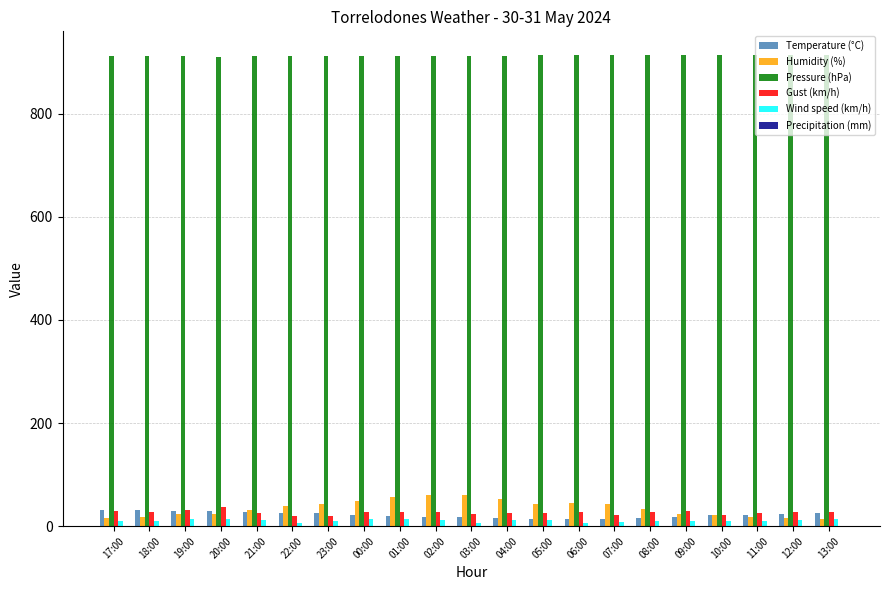

At how many categories does at least one series exceed 149?

21